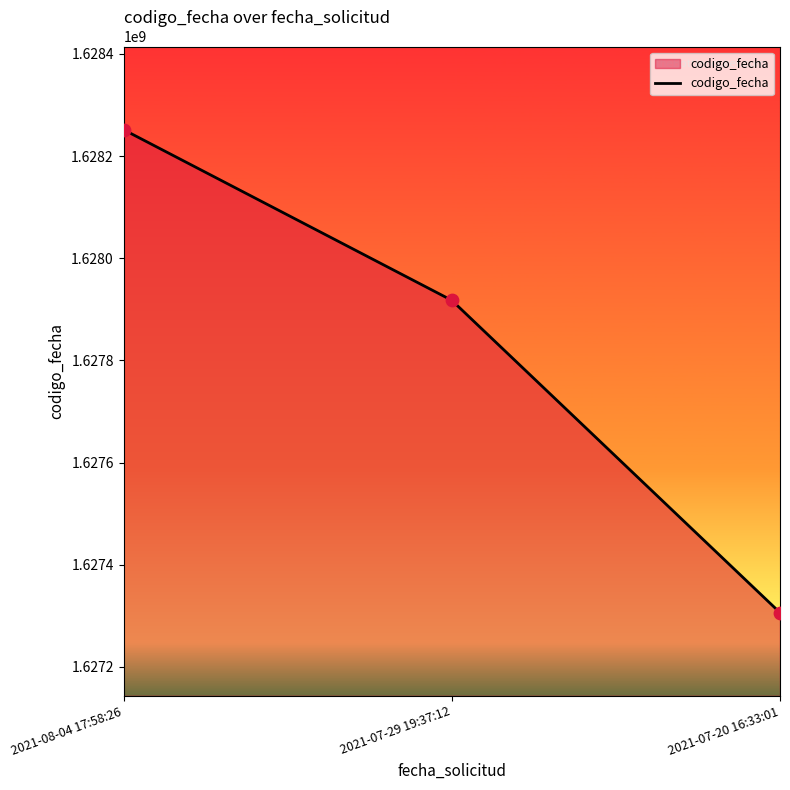

Approximately how many times larger is the value at 2021-07-29 19:37:12 compared to 2021-08-04 17:58:26?

1.0